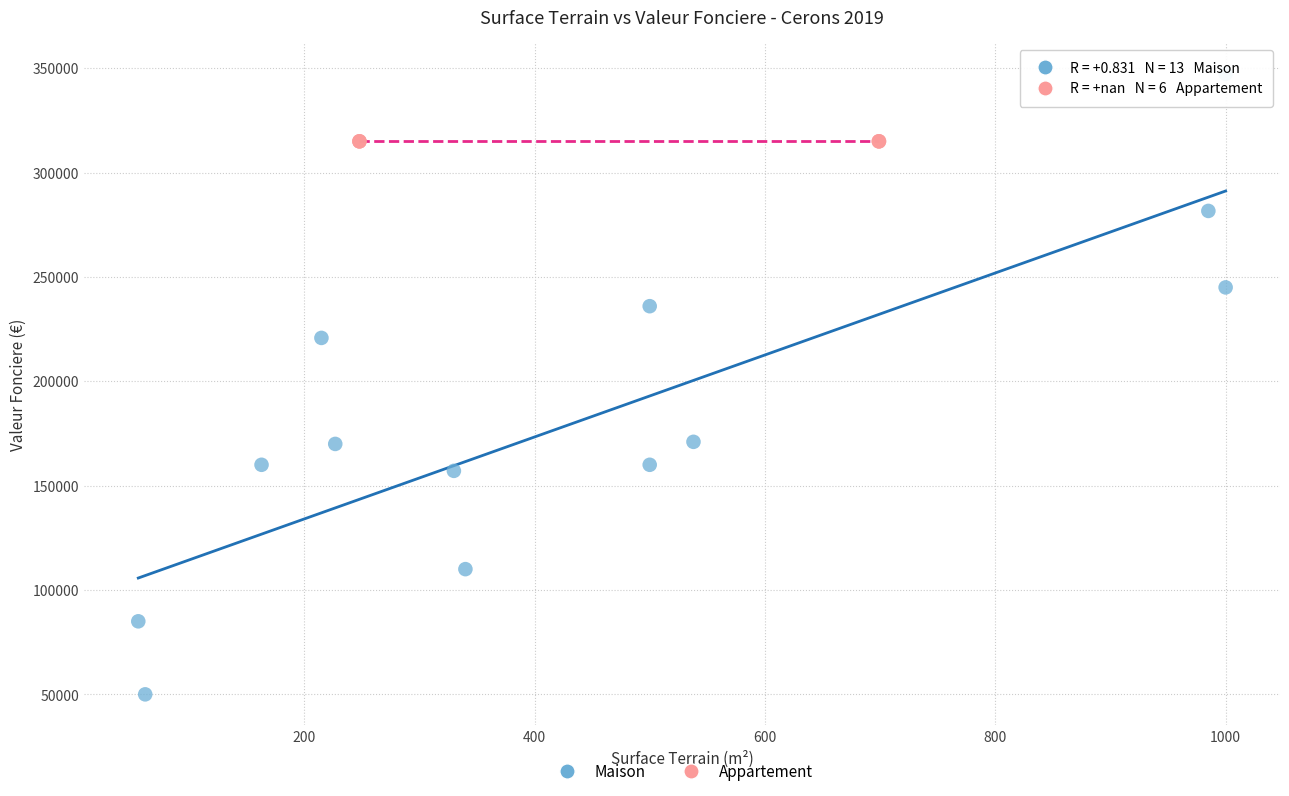

Which series reaches the maximum Y coordinate?

Maison